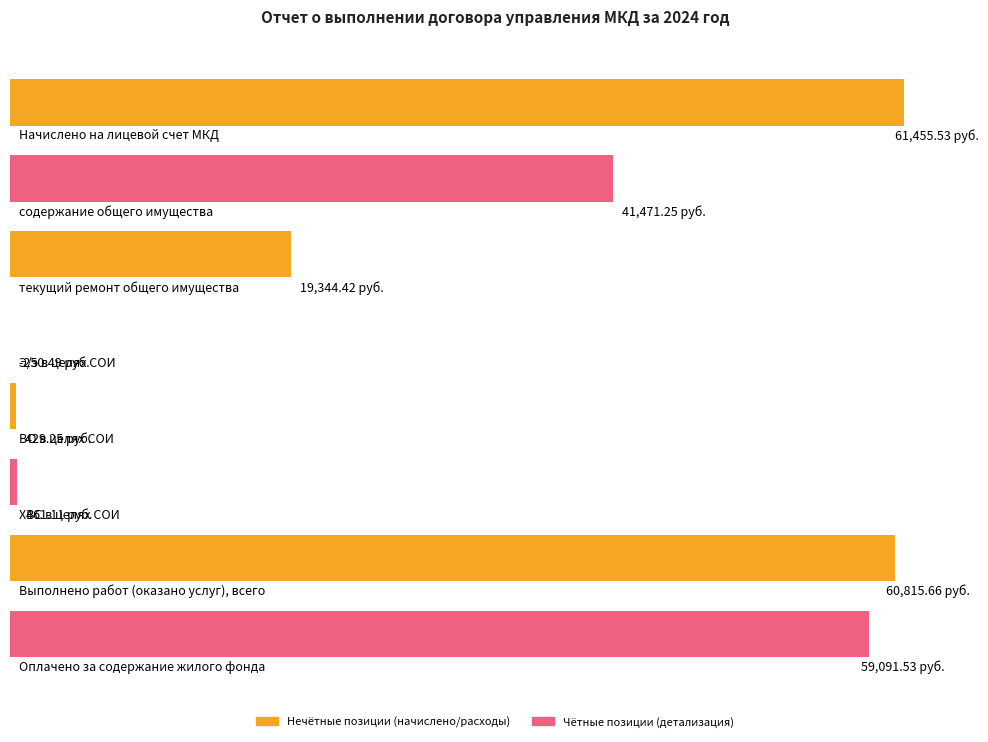

Reading left to right, extract all data points from this chart.

61455.5	41471.2	19344.4	-250.5	429.2	461.1	60815.7	59091.5